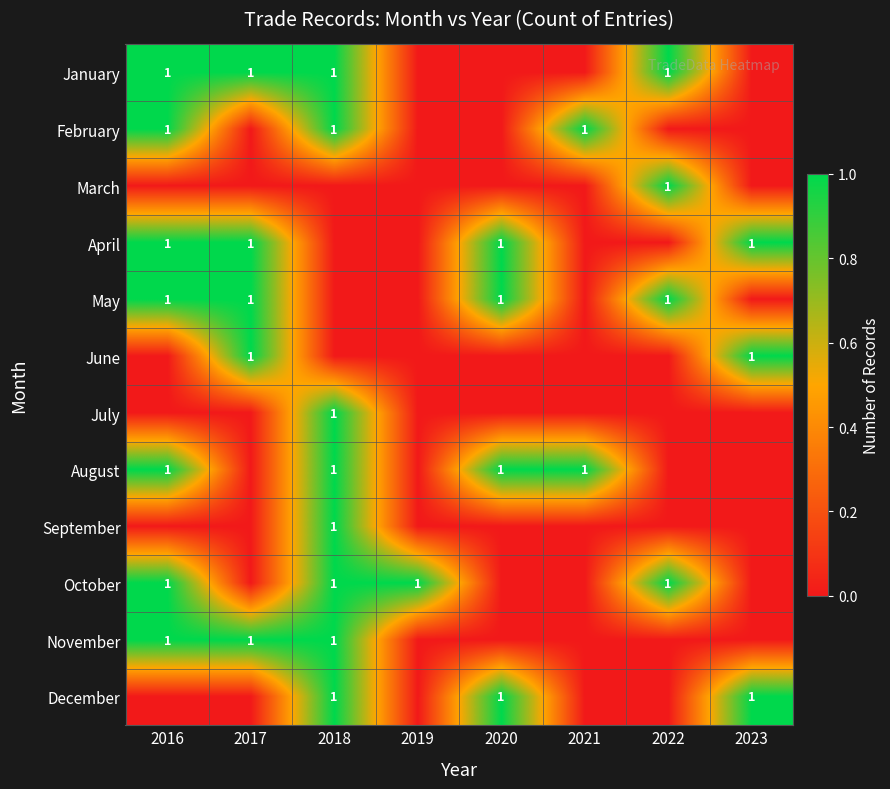

Rank the series by their maximum value, from lowest to highest.

January, February, March, April, May, June, July, August, September, October, November, December